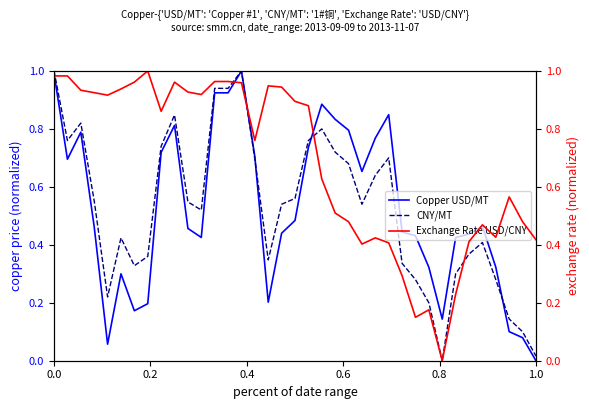

True or false: Exchange Rate USD/CNY has more than 0 points higher than both neighbors.

True